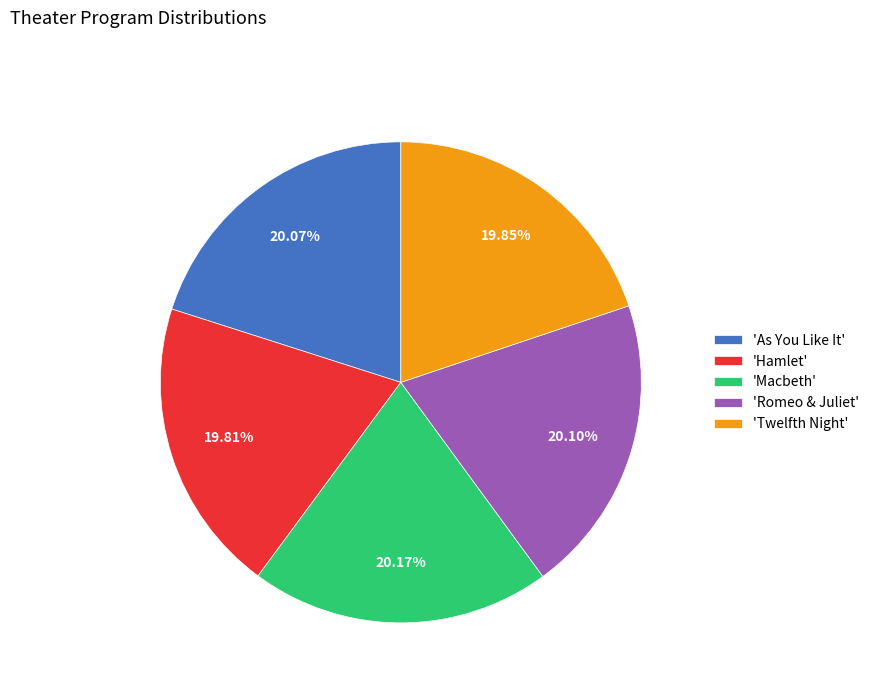

Is the sum of 'Romeo & Juliet' and 'Macbeth' greater than half?

No